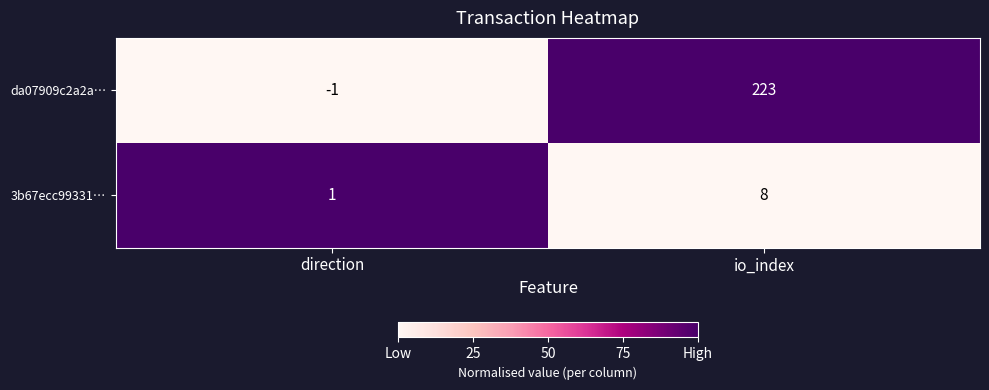

At how many categories does at least one series exceed 0?

2